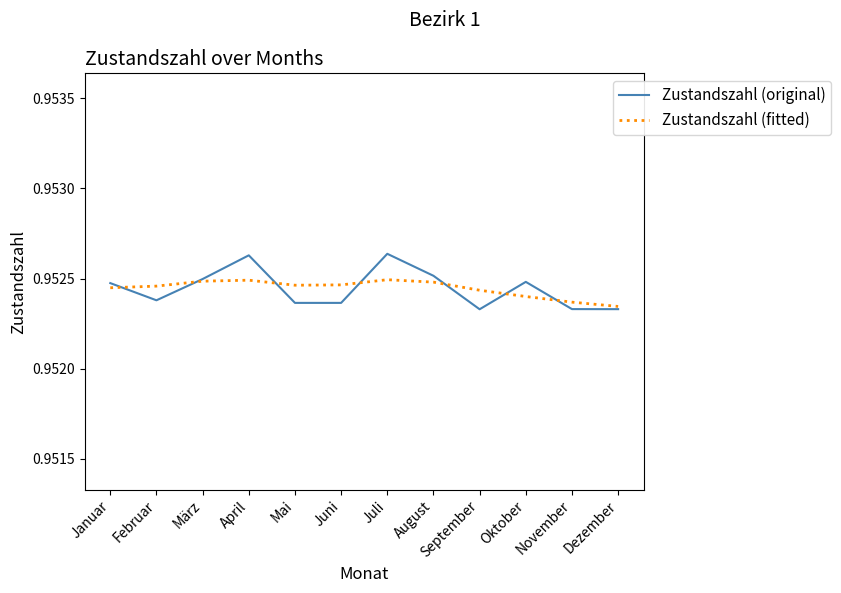

Rank the series at Mai from lowest to highest value.

Zustandszahl (original), Zustandszahl (fitted)